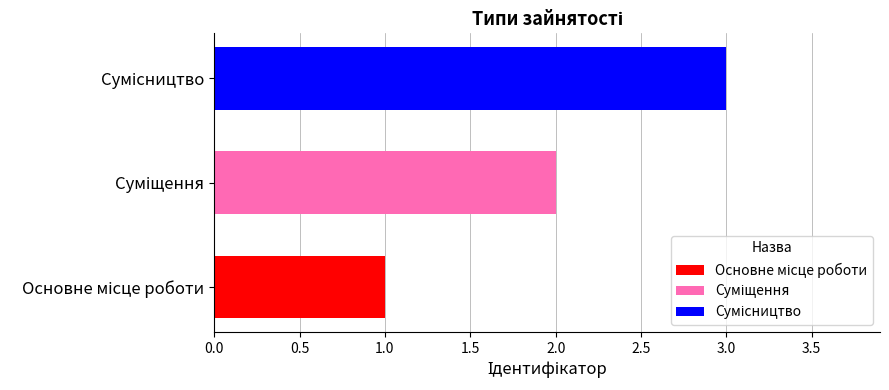

What is the sum of all values?

6